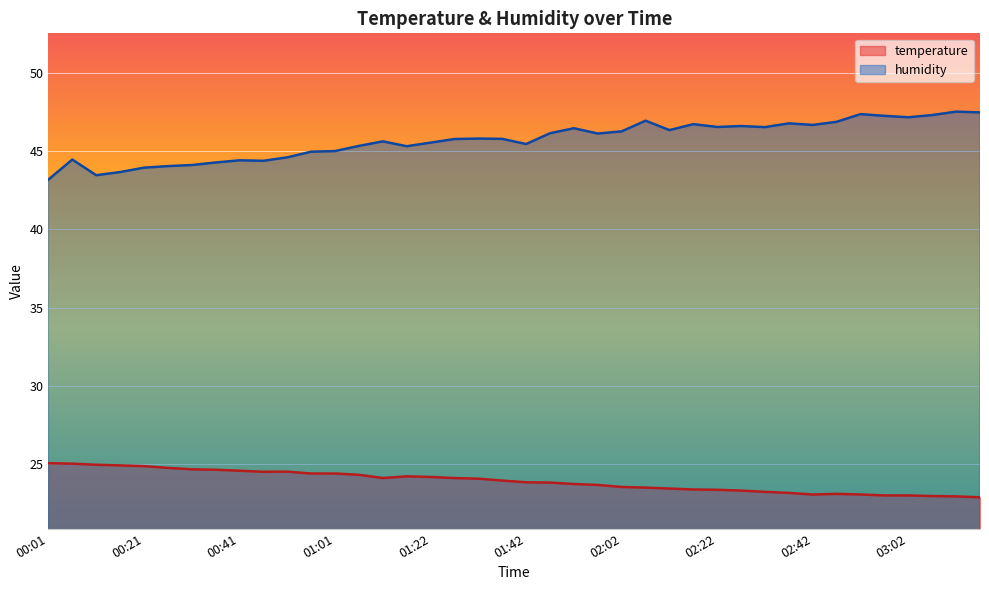

True or false: humidity has a value of 68.8 at 02:37.

False